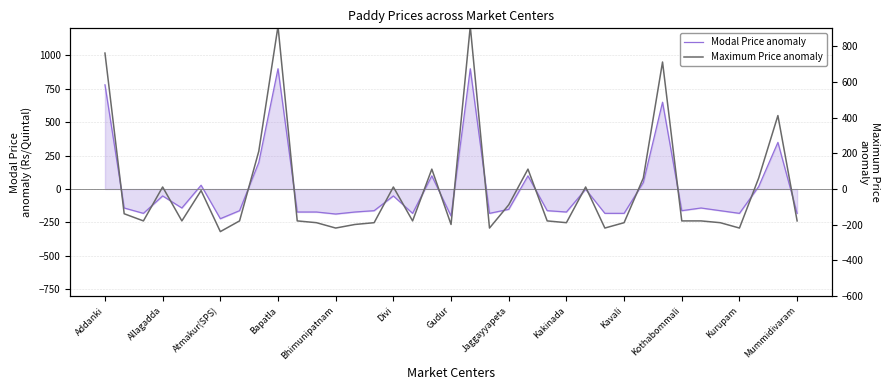

Rank the series by their average value, from highest to lowest.

Modal Price anomaly, Maximum Price anomaly